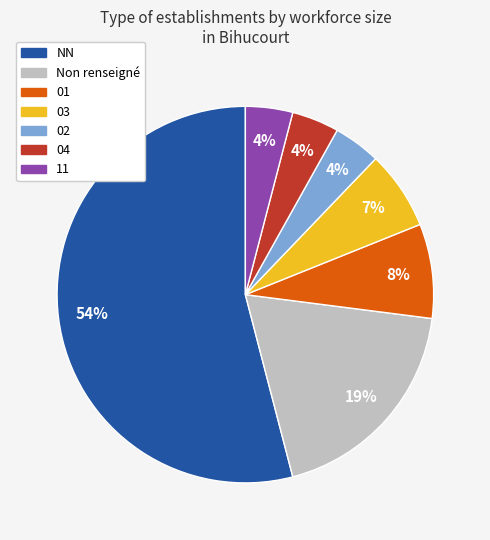

Does any single category account for the majority?

Yes